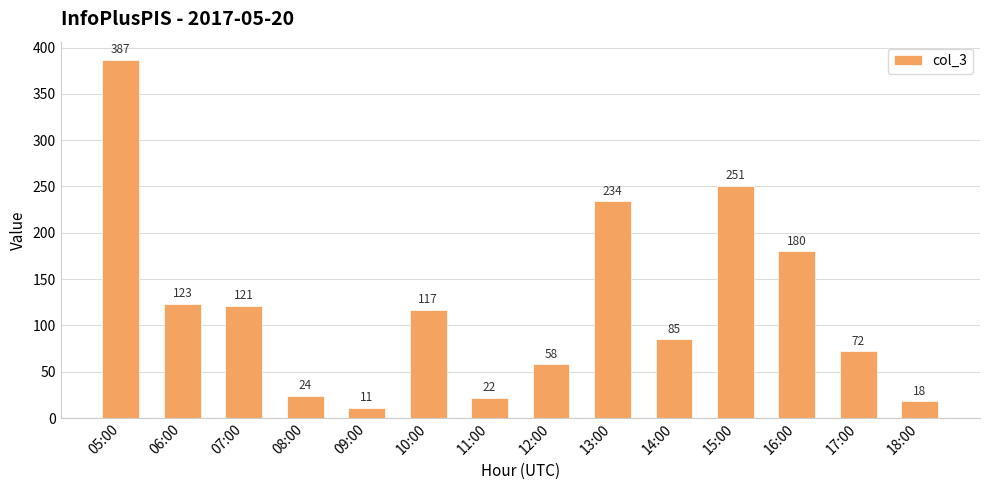

What is the ratio of the value at 09:00 to the value at 07:00?

0.1